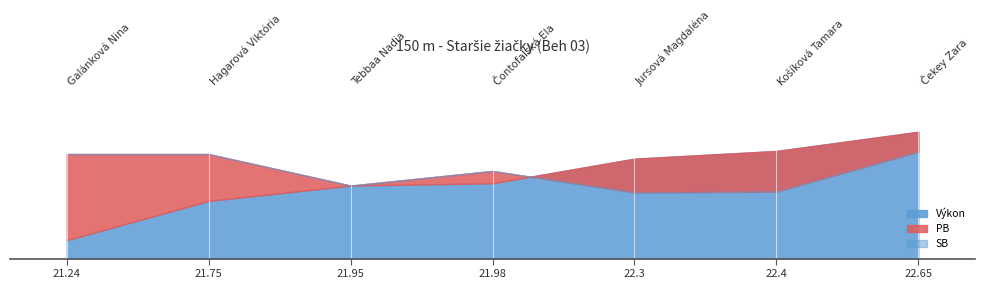

What is the label of the 1st point from the right?

Čekey Zara